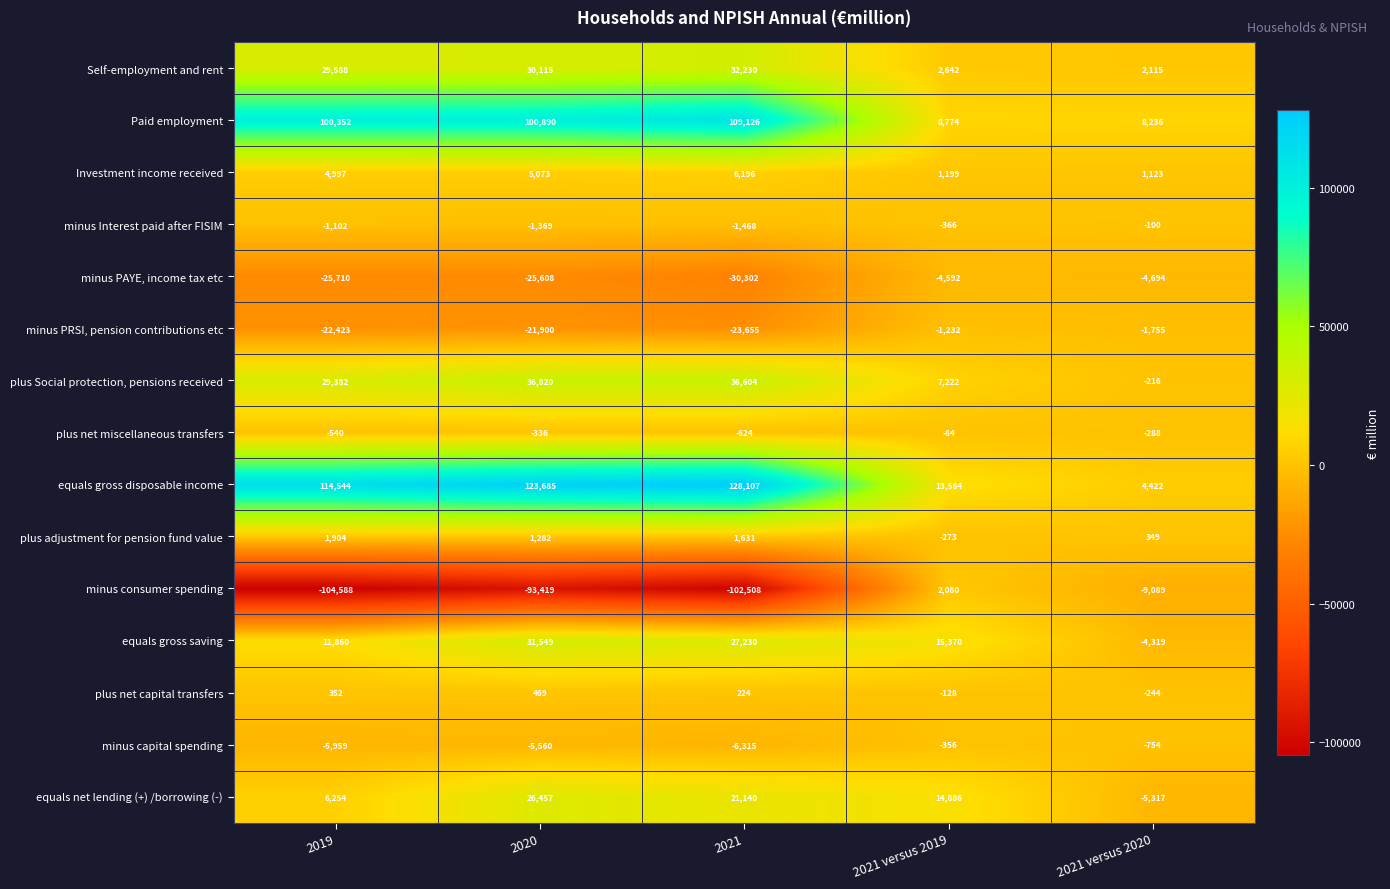

At which category does the chart reach its peak across all series?

2021